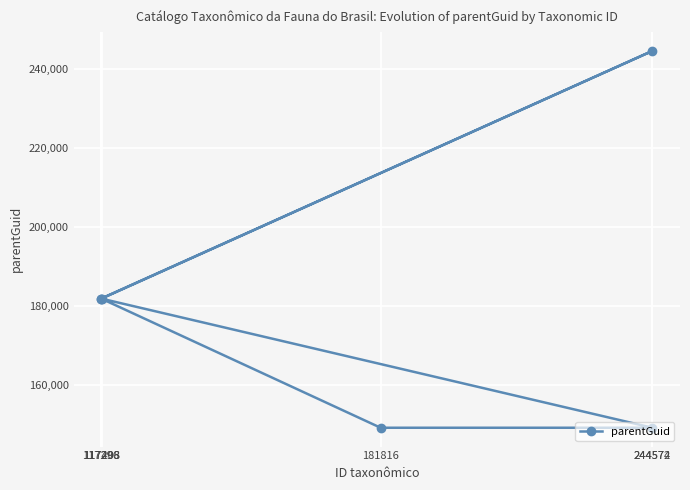

List the labels in order of value, smallest first.

244574, 181816, 117293, 117296, 117408, 244572